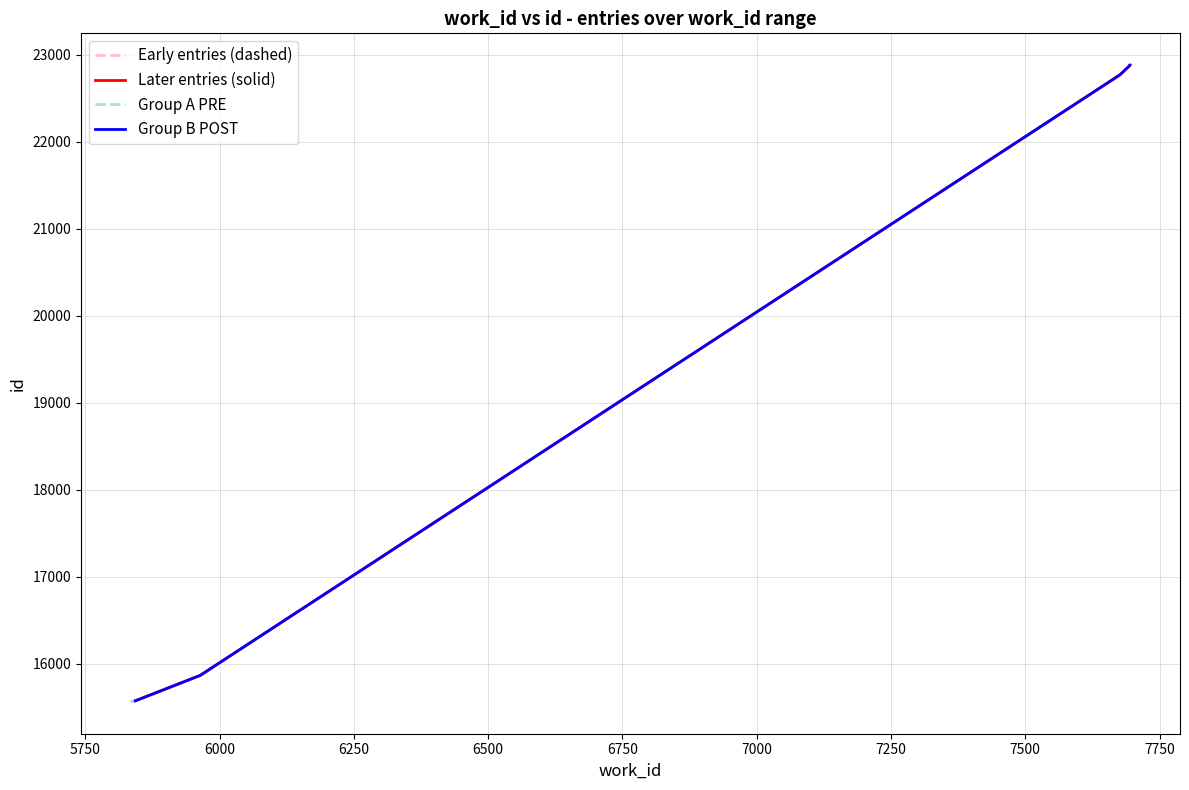

Count the number of data series in this chart.

4